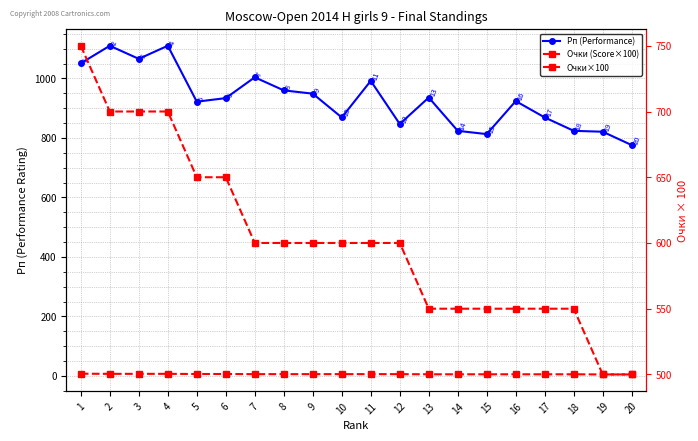

True or false: Очки×100 has more than 0 interior local peaks.

False